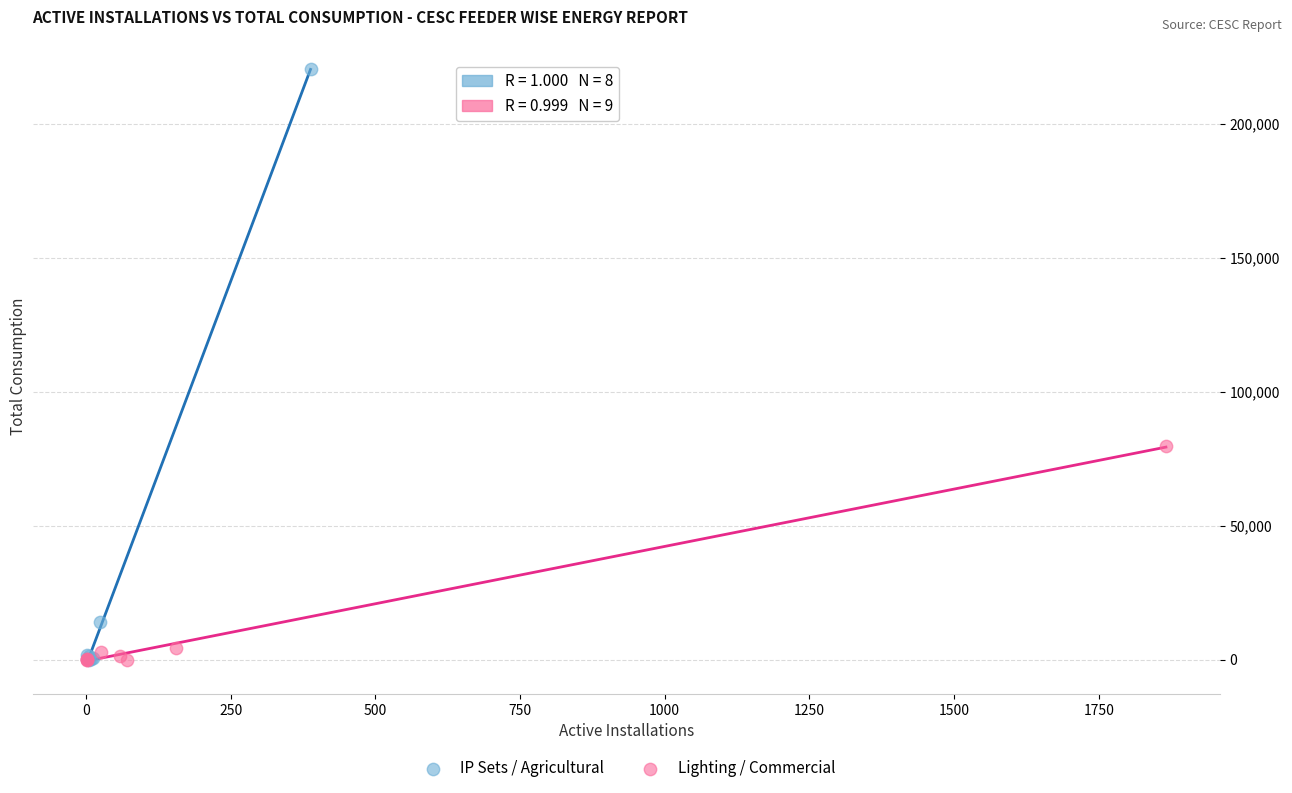

What are all the series names shown in the legend?

IP Sets / Agricultural, Lighting / Commercial